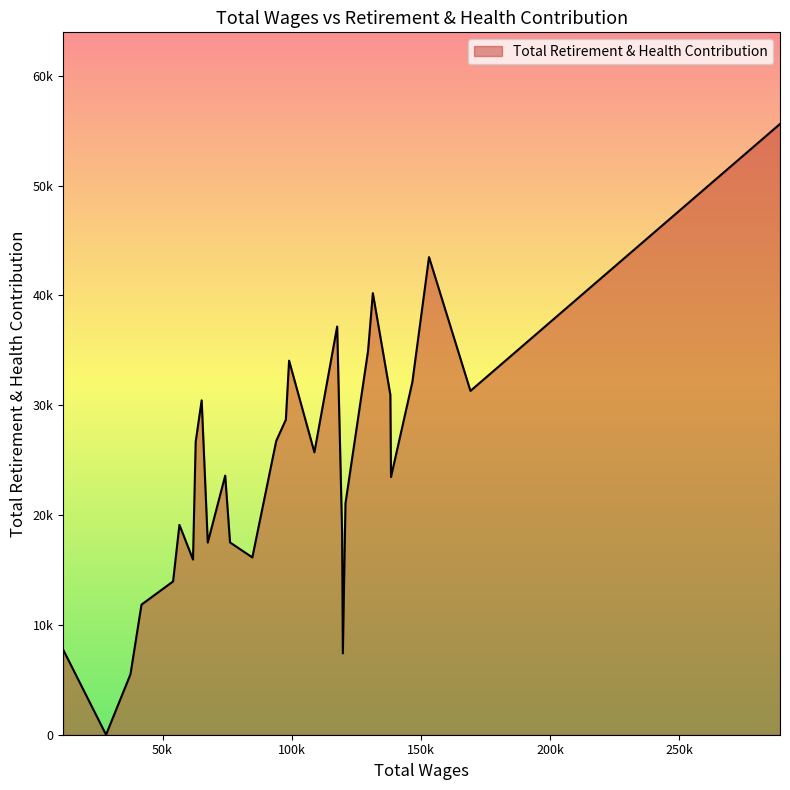

Does the chart display data point markers on the line(s)?

No